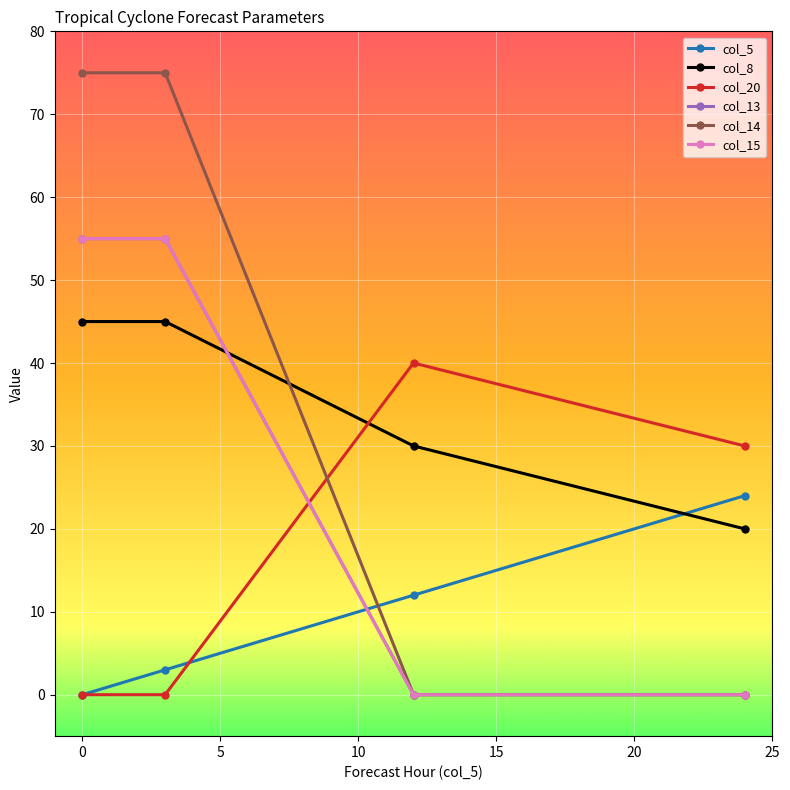

How many data points in col_5 are less than 12?

2